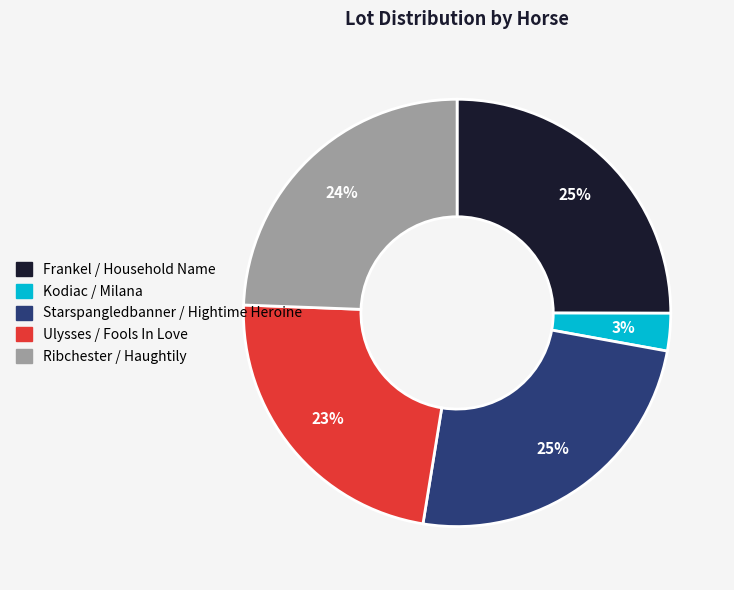

Is there a majority slice in this chart?

No